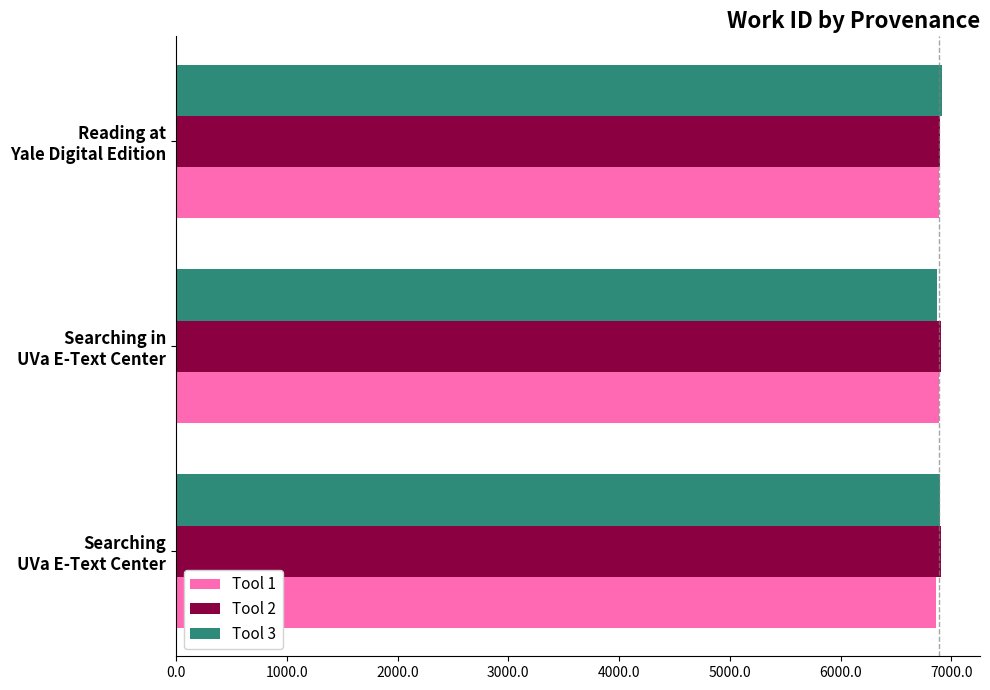

Count the number of data series in this chart.

3